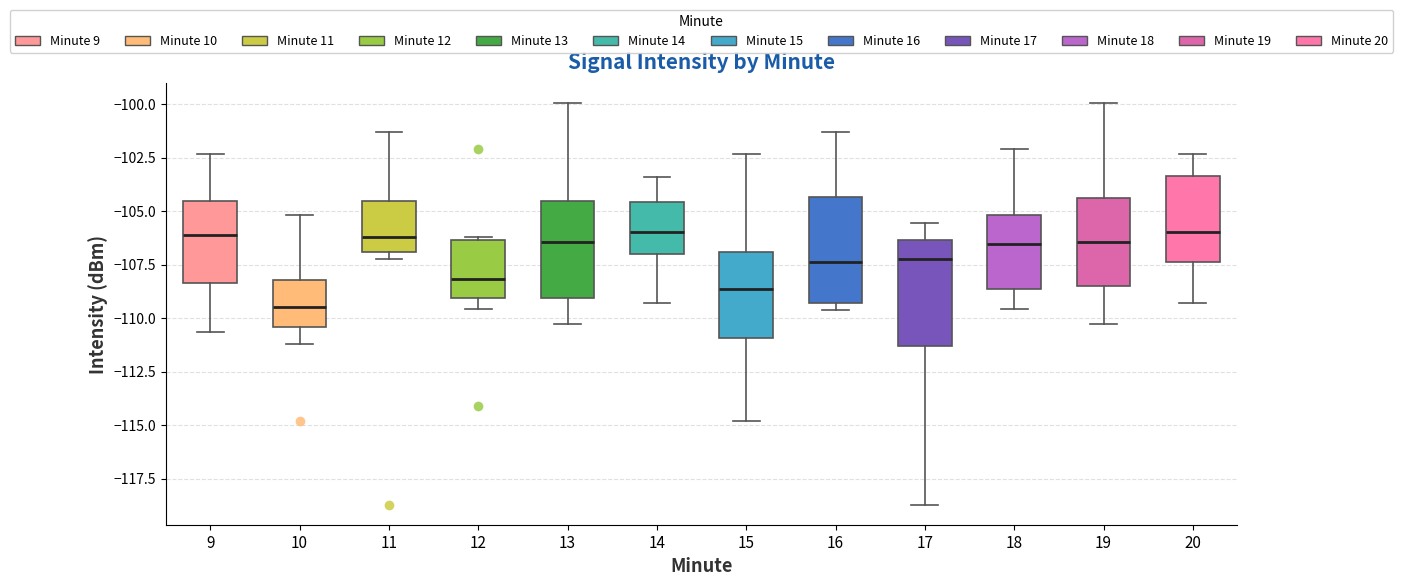

Reading left to right, transcribe this box plot: for each box, give where its median line is, the range the box spans, and where its two whiskers end, as read against the y-axis. The values are not printed on the chart, so give them approximately, as read against the axis.

9: median -106.0, box -108.5 to -104.5, whiskers -110.5 to -102.5
10: median -109.5, box -110.5 to -108.0, whiskers -111.0 to -105.0
11: median -106.0, box -107.0 to -104.5, whiskers -107.0 (just below the box's lower edge) to -101.5
12: median -108.0, box -109.0 to -106.5, whiskers -109.5 to -106.0
13: median -106.5, box -109.0 to -104.5, whiskers -110.5 to -100.0
14: median -106.0, box -107.0 to -104.5, whiskers -109.5 to -103.5
15: median -108.5, box -111.0 to -107.0, whiskers -115.0 to -102.5
16: median -107.5, box -109.5 to -104.5, whiskers -109.5 (just below the box's lower edge) to -101.5
17: median -107.0, box -111.5 to -106.5, whiskers -118.5 to -105.5
18: median -106.5, box -108.5 to -105.0, whiskers -109.5 to -102.0
19: median -106.5, box -108.5 to -104.5, whiskers -110.5 to -100.0
20: median -106.0, box -107.5 to -103.5, whiskers -109.5 to -102.5